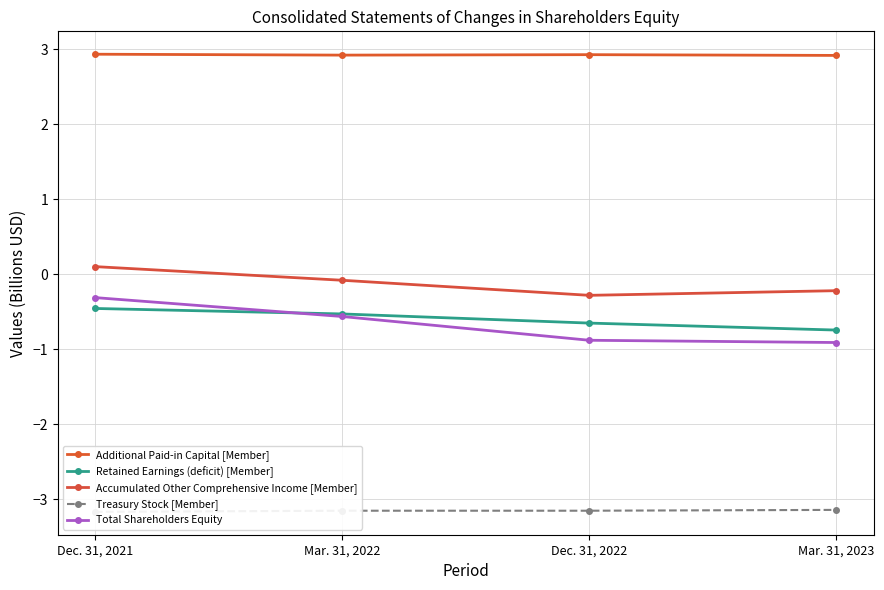

True or false: Retained Earnings (deficit) [Member] has a value of -0.5 at Mar. 31, 2022.

True